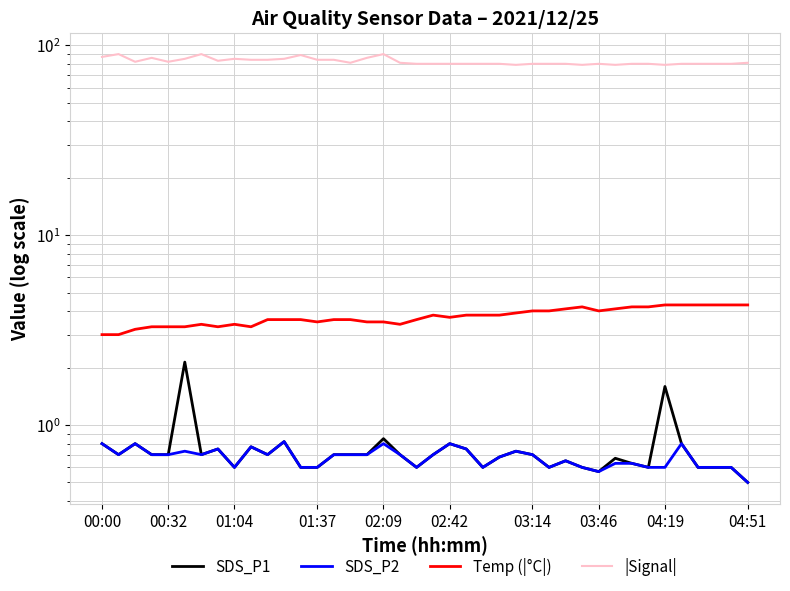

True or false: SDS_P1 and SDS_P2 cross at least once.

False